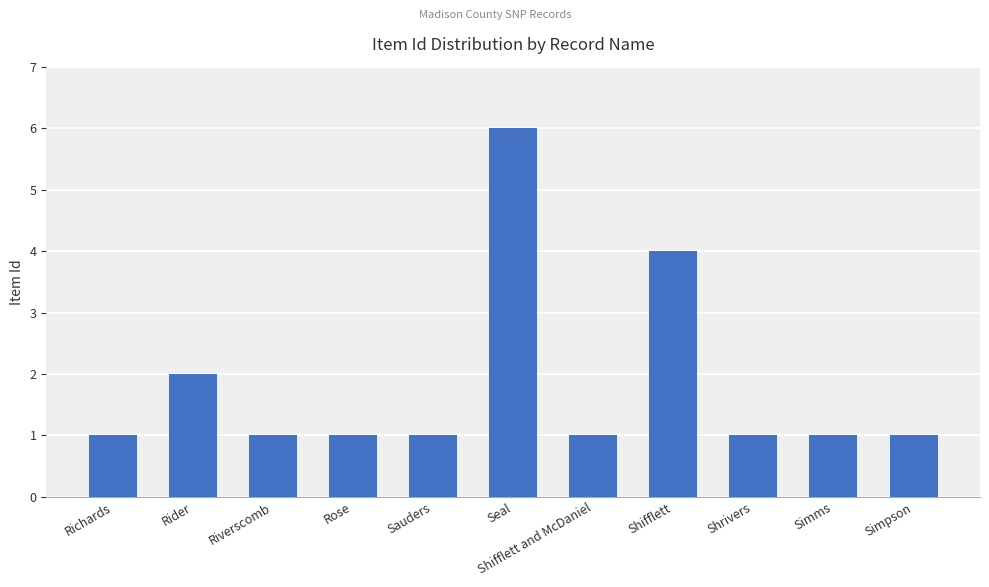

What is the label of the 5th bar from the right?

Shifflett and McDaniel